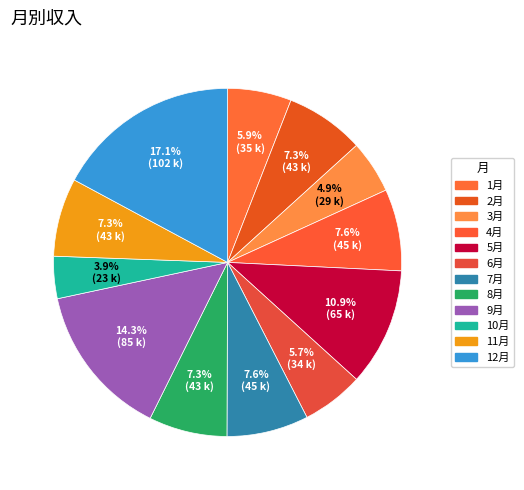

How many segments does this pie chart have?

12